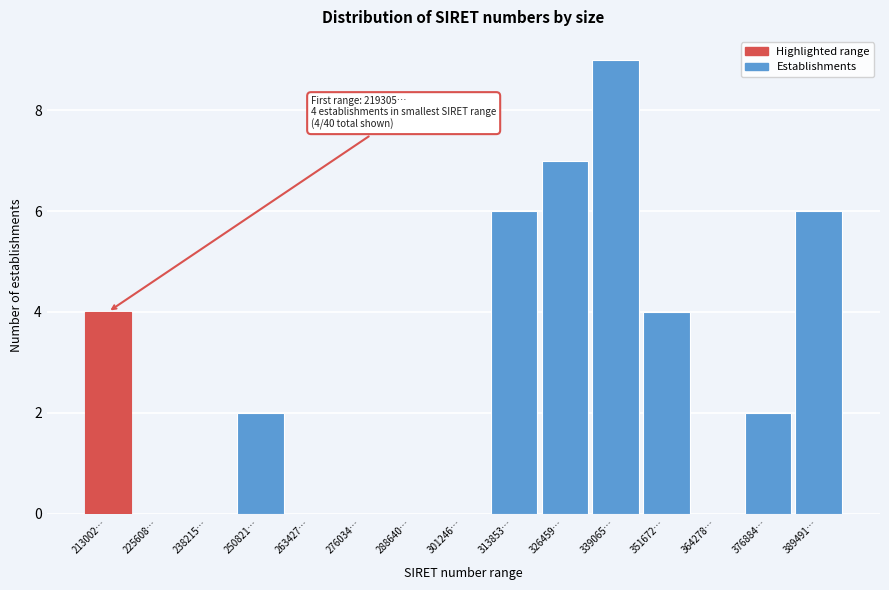

Reading left to right, list all the values displayed in this chart.

213002…=4	225608…=0	238215…=0	250821…=2	263427…=0	276034…=0	288640…=0	301246…=0	313853…=6	326459…=7	339065…=9	351672…=4	364278…=0	376884…=2	389491…=6